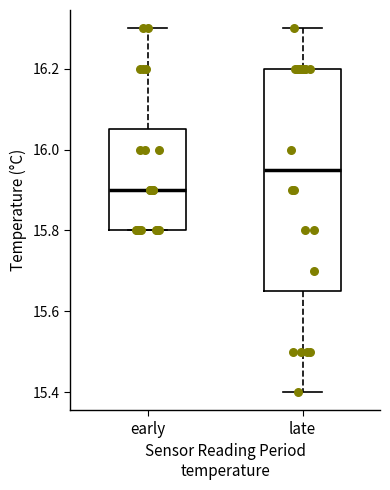

Reading left to right, read every box against the y-axis: the position of its median line, the range the box covers, and the ends of its whiskers. The values are not printed on the chart, so give them approximately, as read against the axis.

early: median 15.90, box 15.80 to 16.06, whiskers 15.80 to 16.30
late: median 15.96, box 15.66 to 16.20, whiskers 15.40 to 16.30